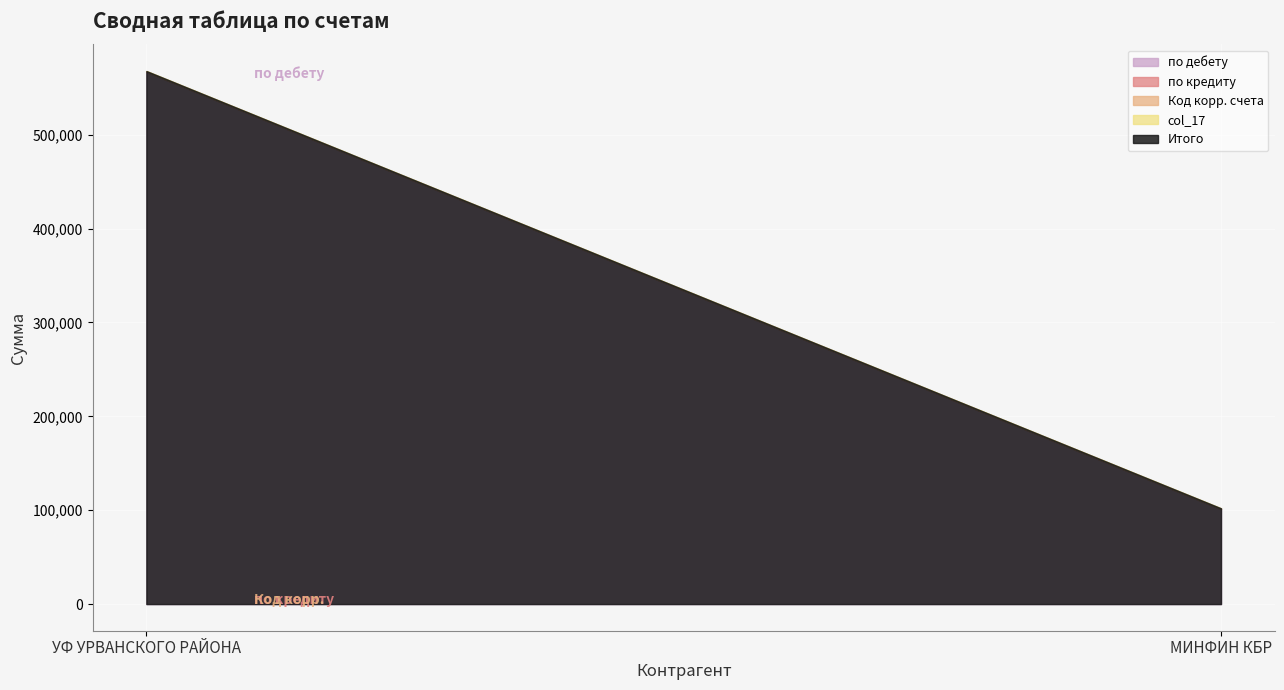

What is the spread (max minus min) of values at УФ УРВАНСКОГО РАЙОНА?

566732.0